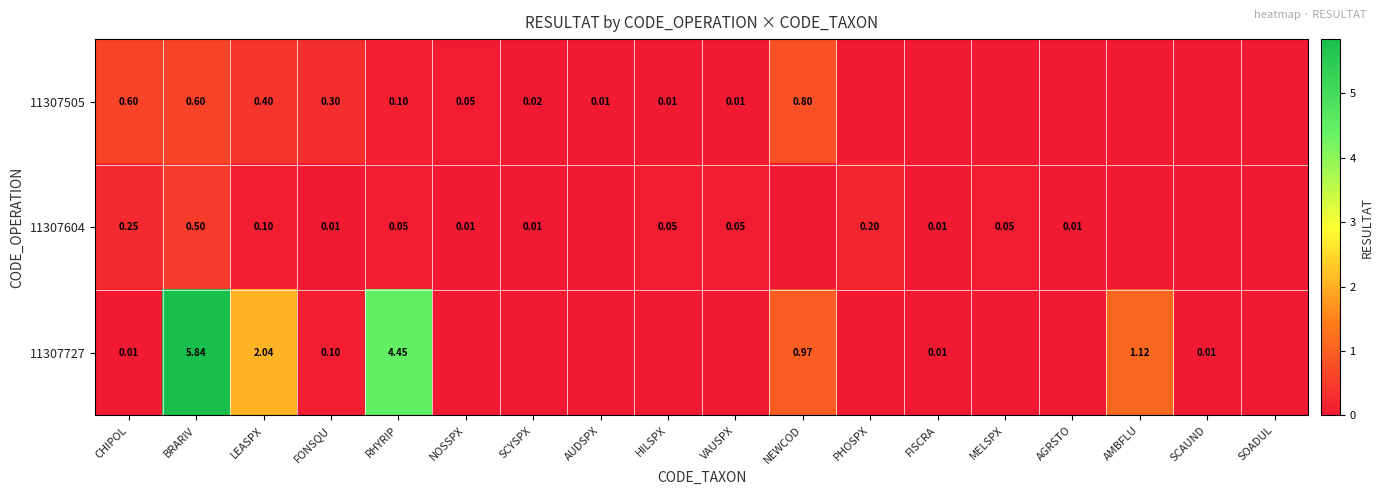

Which series has the largest total across all categories?

11307727